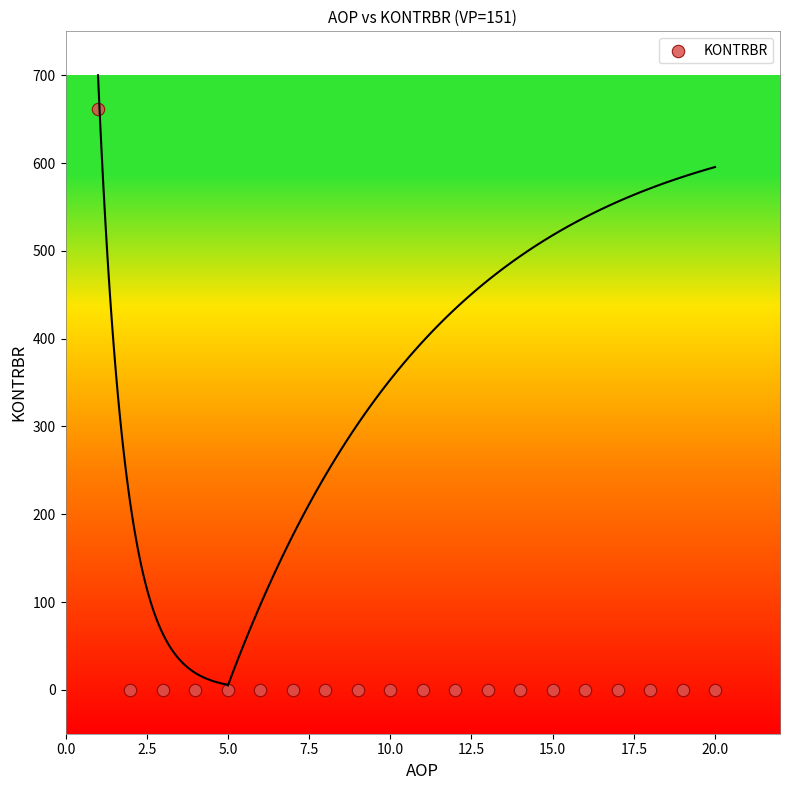

What is the range of X values (max minus min)?

19.0